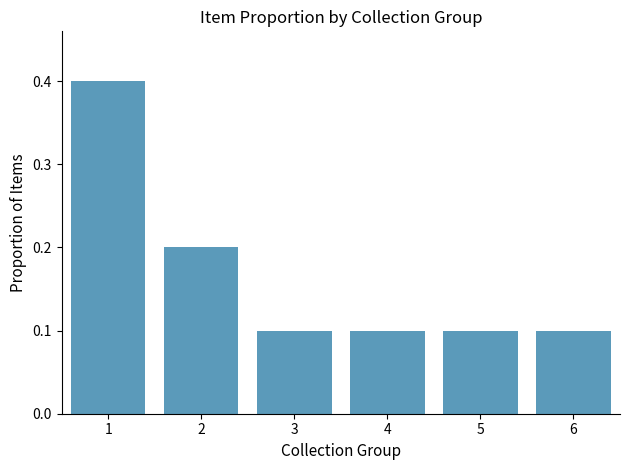

Is it true that the value at 3 is 0.2?

False